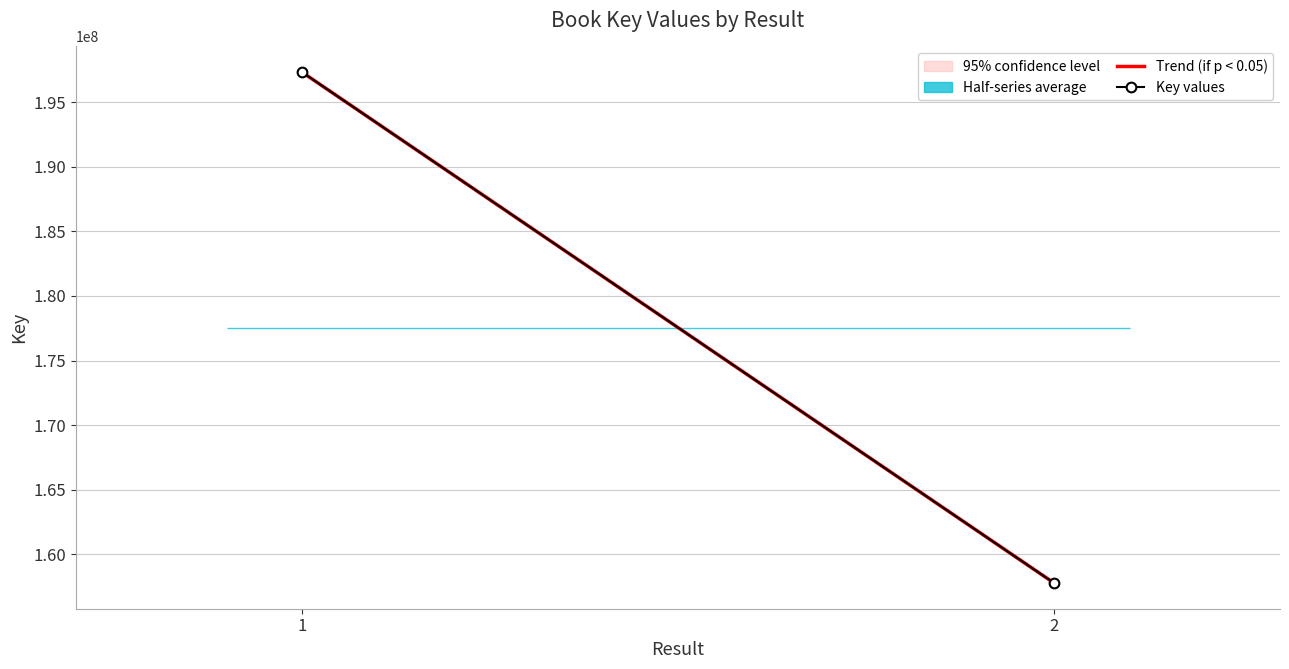

List the labels in order of value, smallest first.

2, 1